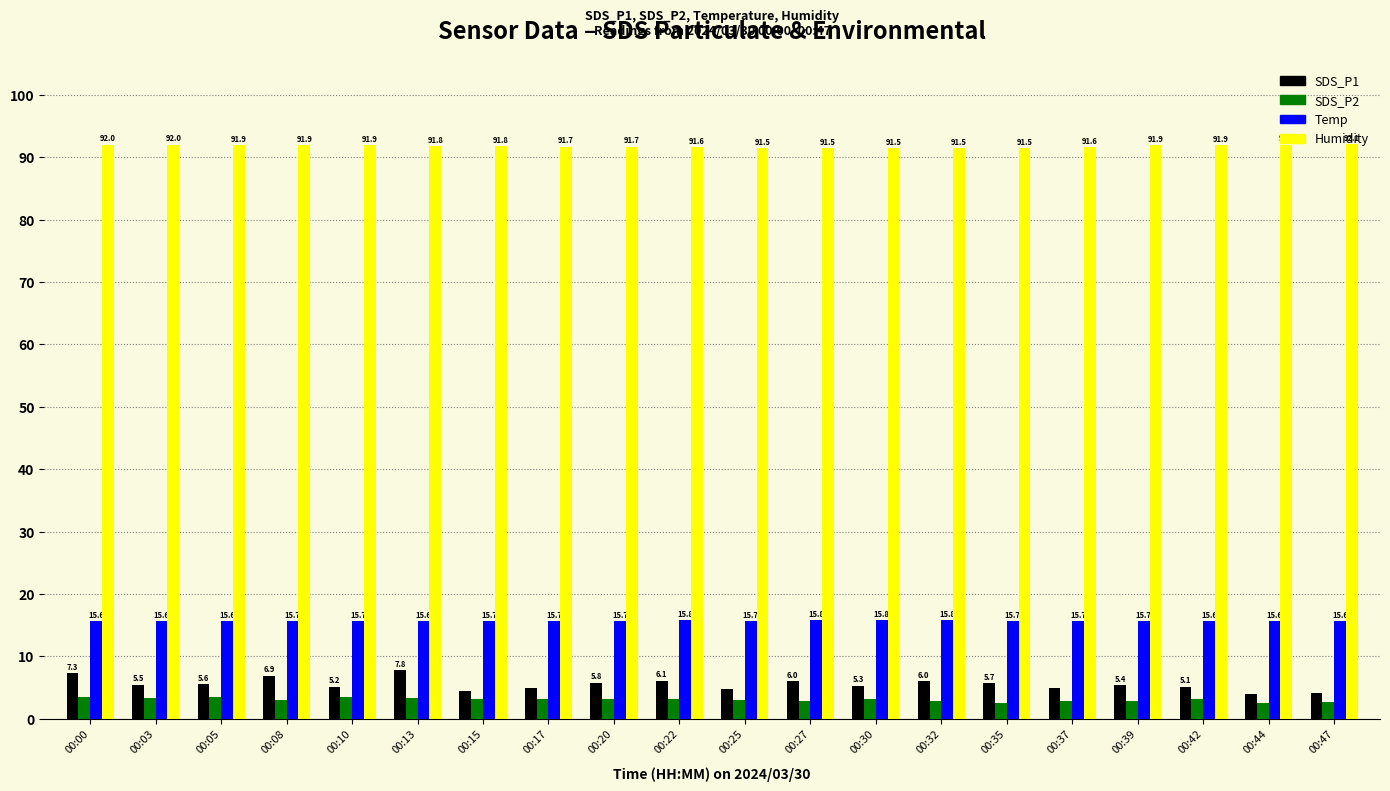

Count the Temp values in the range 15 to 16.

20